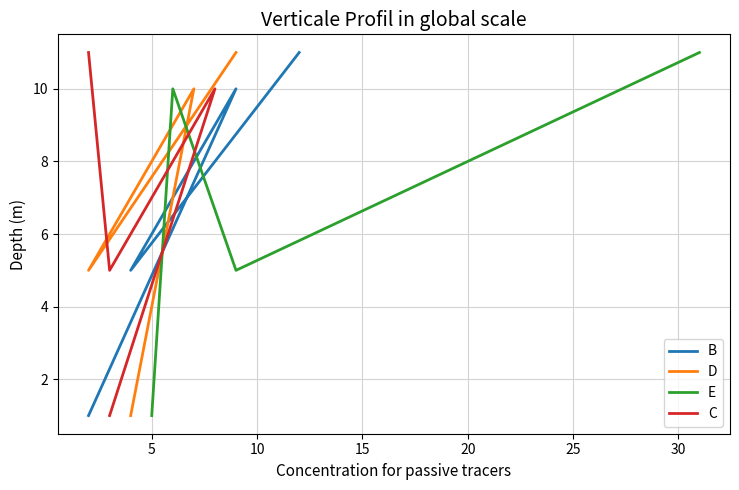

Does the chart have visible grid lines?

Yes